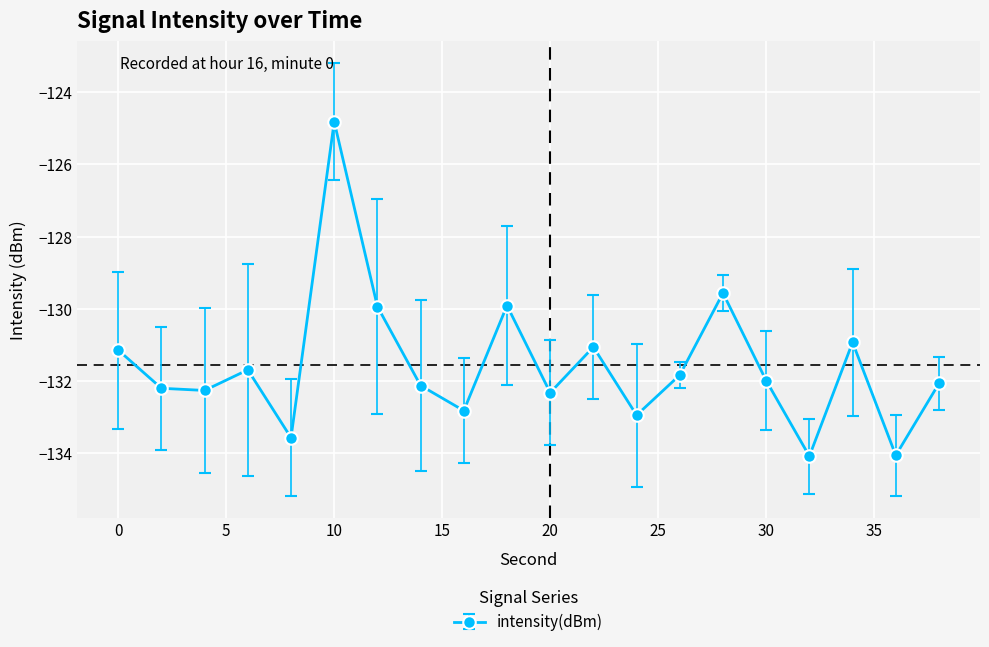

True or false: there are more than 0 points higher than both neighbors.

True